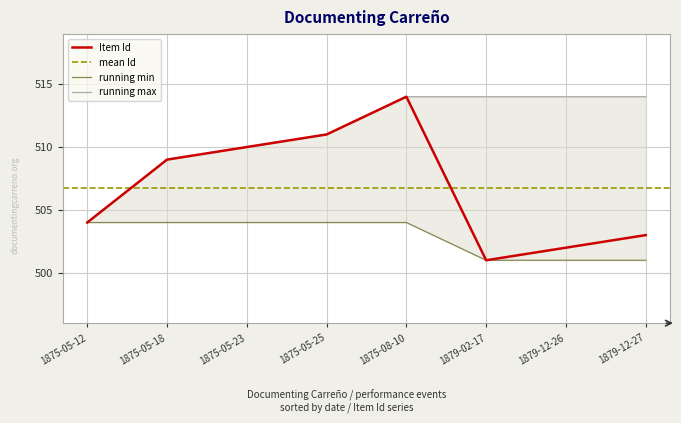

Rank the categories by Item Id value from lowest to highest.

1879-02-17, 1879-12-26, 1879-12-27, 1875-05-12, 1875-05-18, 1875-05-23, 1875-05-25, 1875-08-10